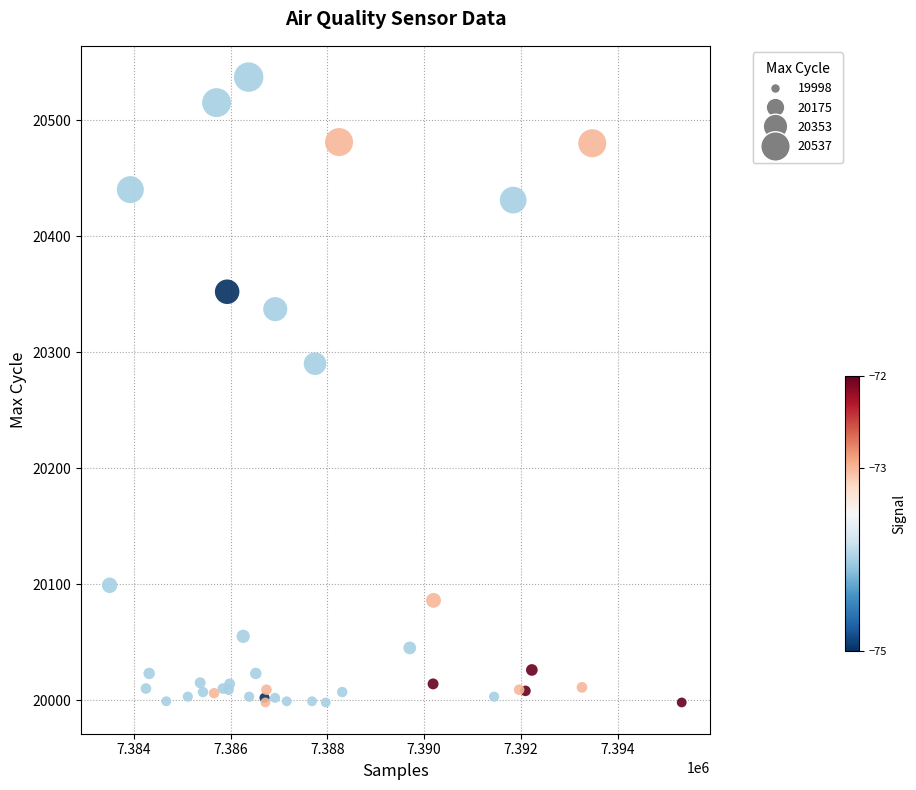

What Y value in the scatter plot is closest to 20267?

20290